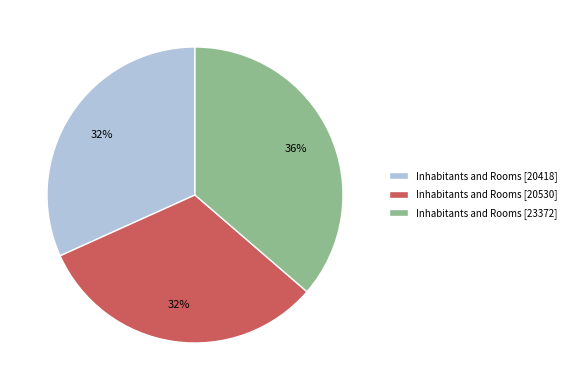

Is it true that Inhabitants and Rooms [20530] is 32% of the pie?

True